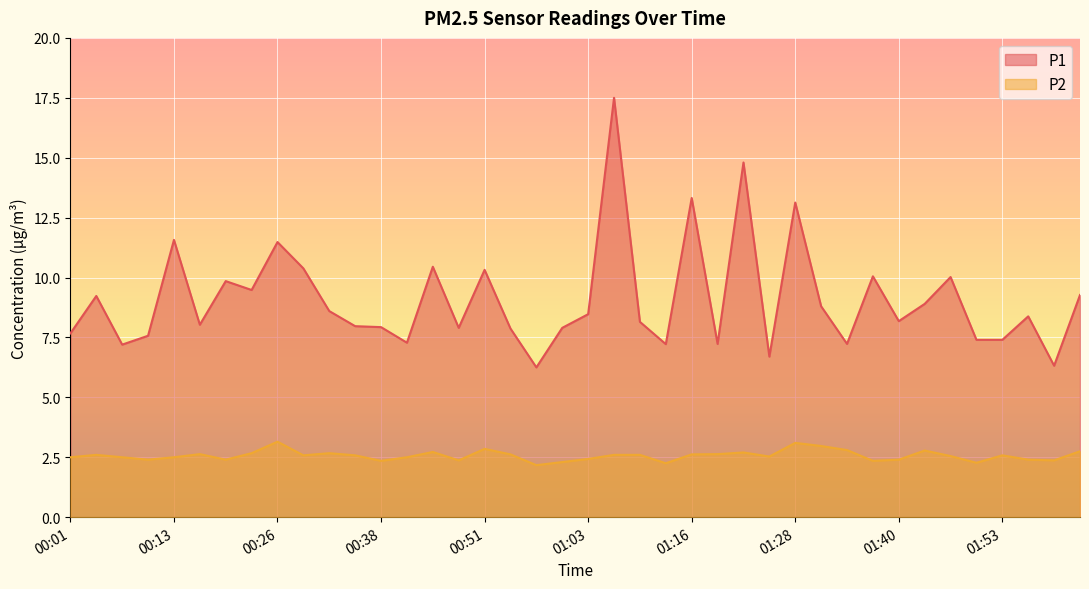

How many lines are shown in the chart?

2